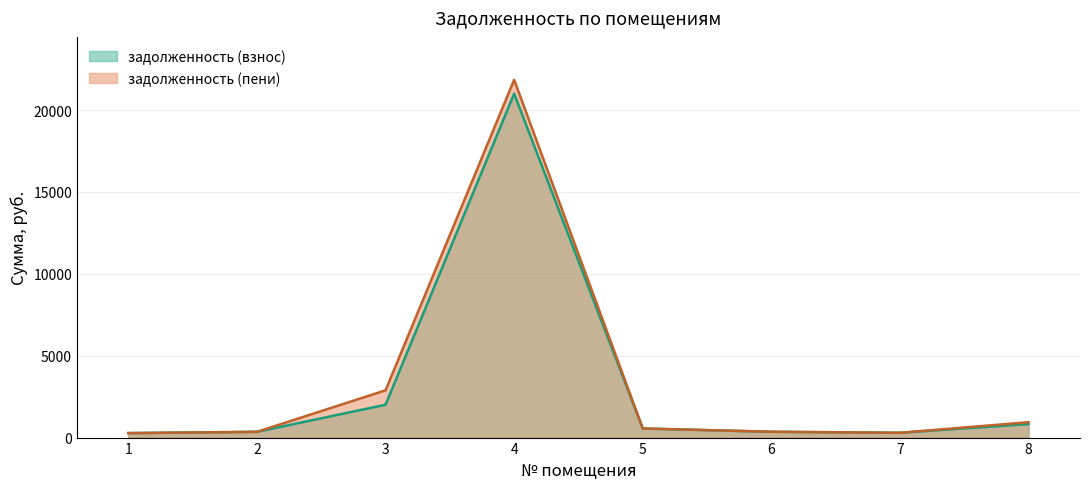

Which series changed the most between 5 and 6?

задолженность (пени)